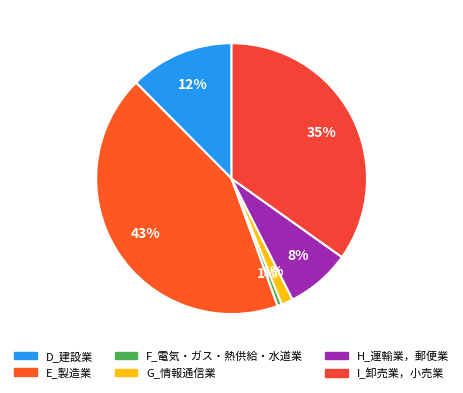

Combined, do F_電気・ガス・熱供給・水道業 and G_情報通信業 account for over 50%?

No